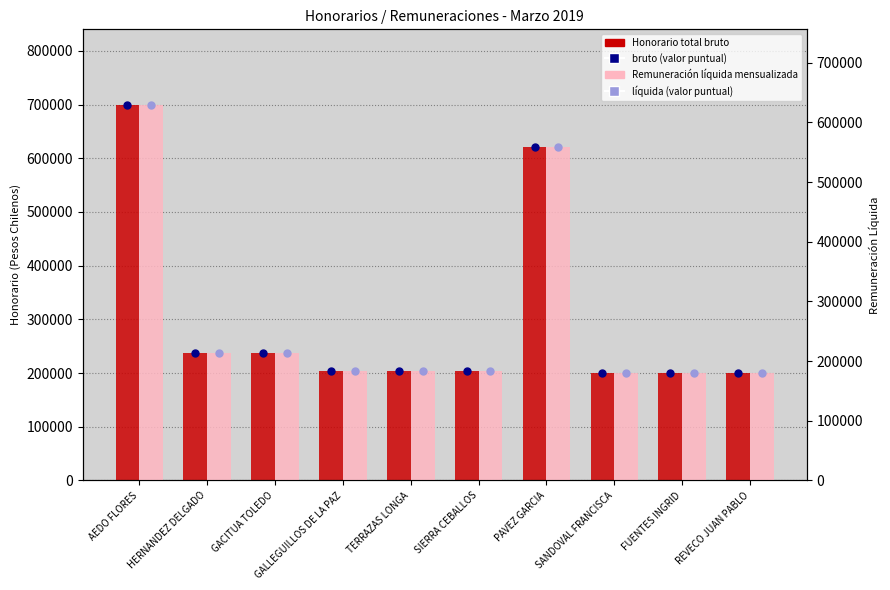

What is the total value across all series at HERNANDEZ DELGADO?

901474